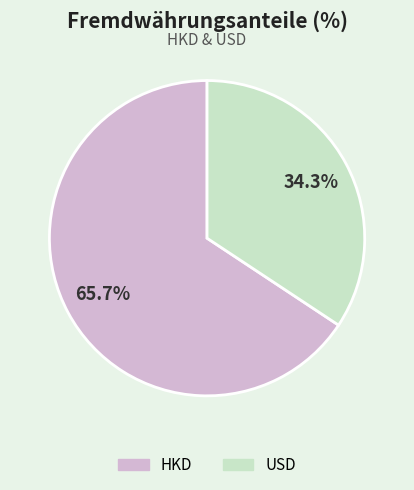

Rank the categories by value from lowest to highest.

USD, HKD